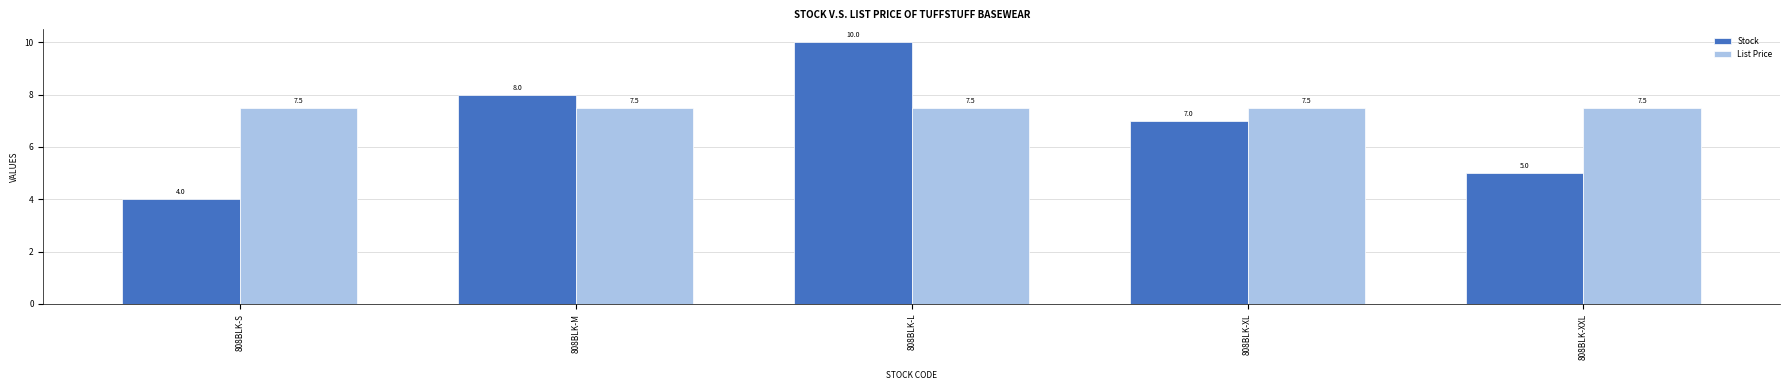

Count the number of data series in this chart.

2